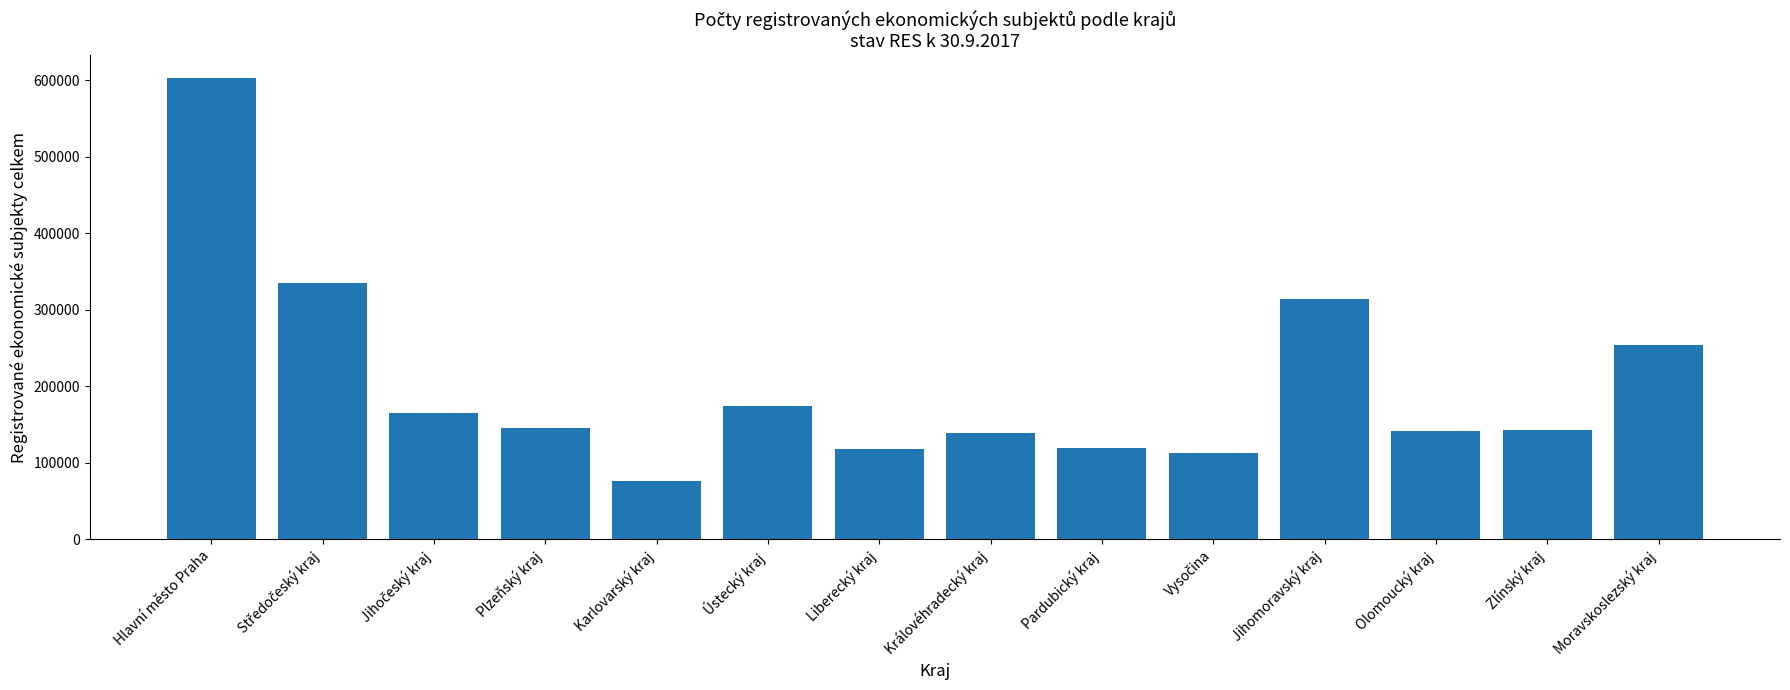

At which label does the data first exceed 145695?

Hlavní město Praha